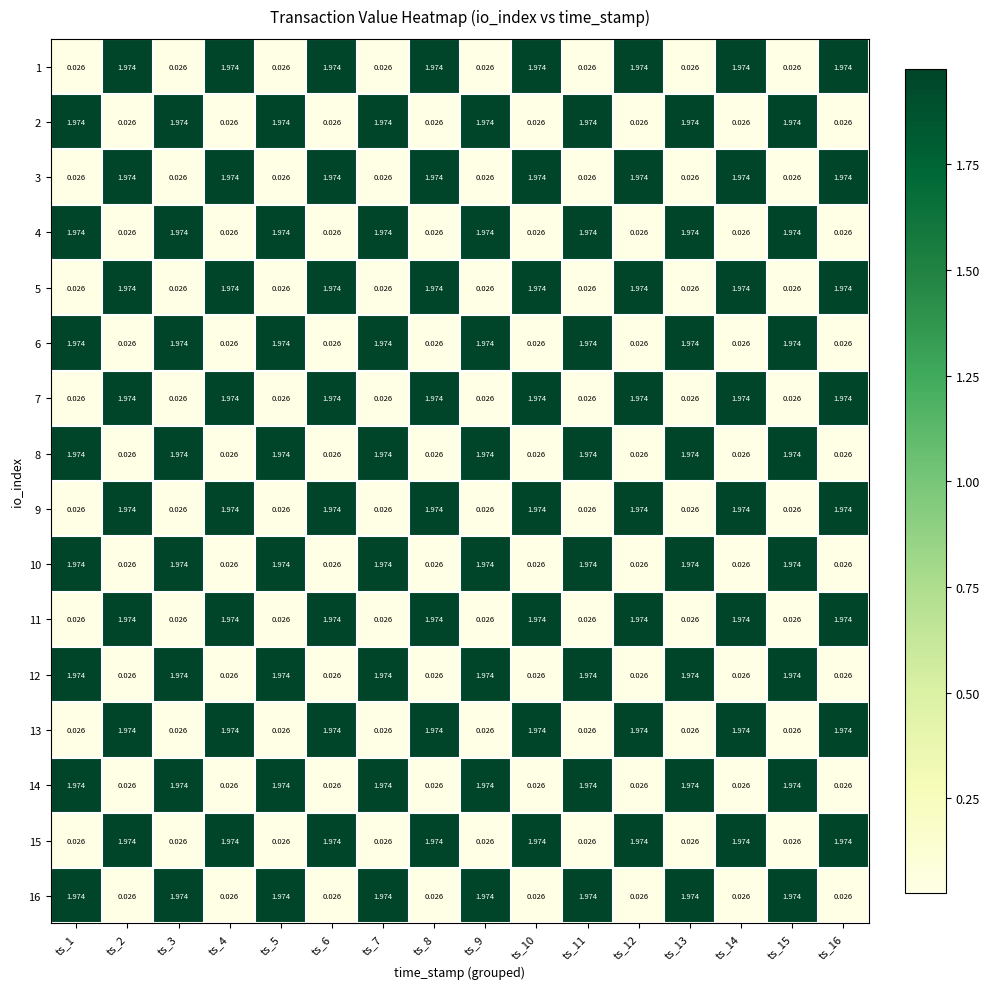

Is the value of 1 at ts_14 greater than the value of 6 at ts_14?

Yes